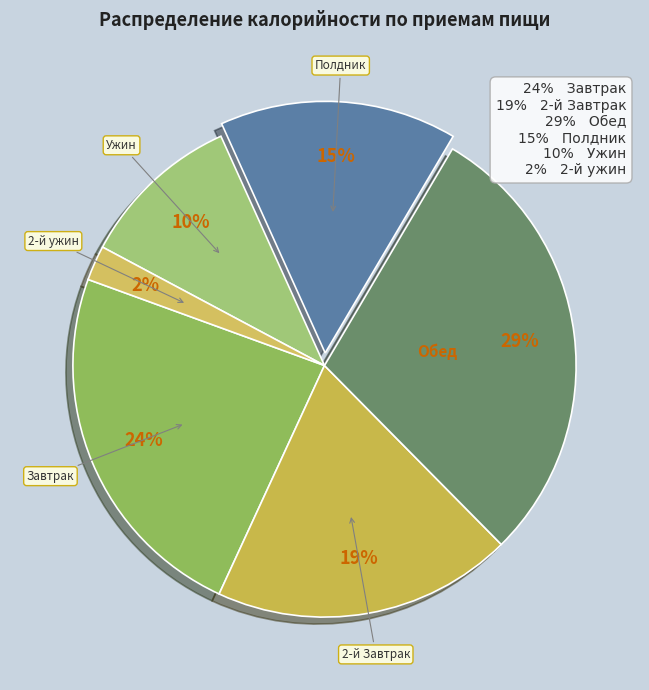

Is there a majority slice in this chart?

No